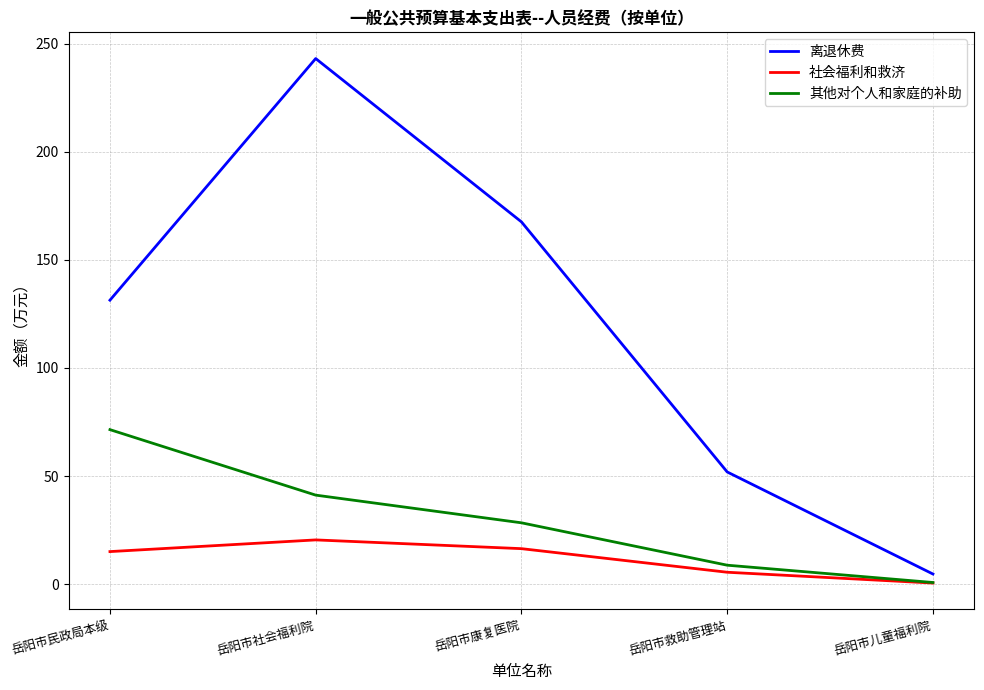

Does the chart display data point markers on the line(s)?

No